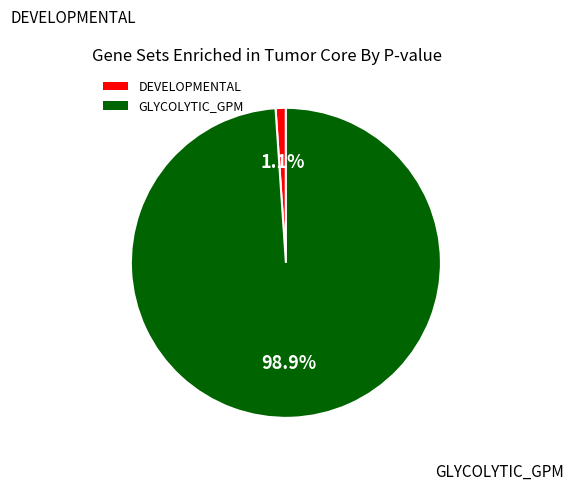

The DEVELOPMENTAL slice represents 1% of the pie. True or false?

True